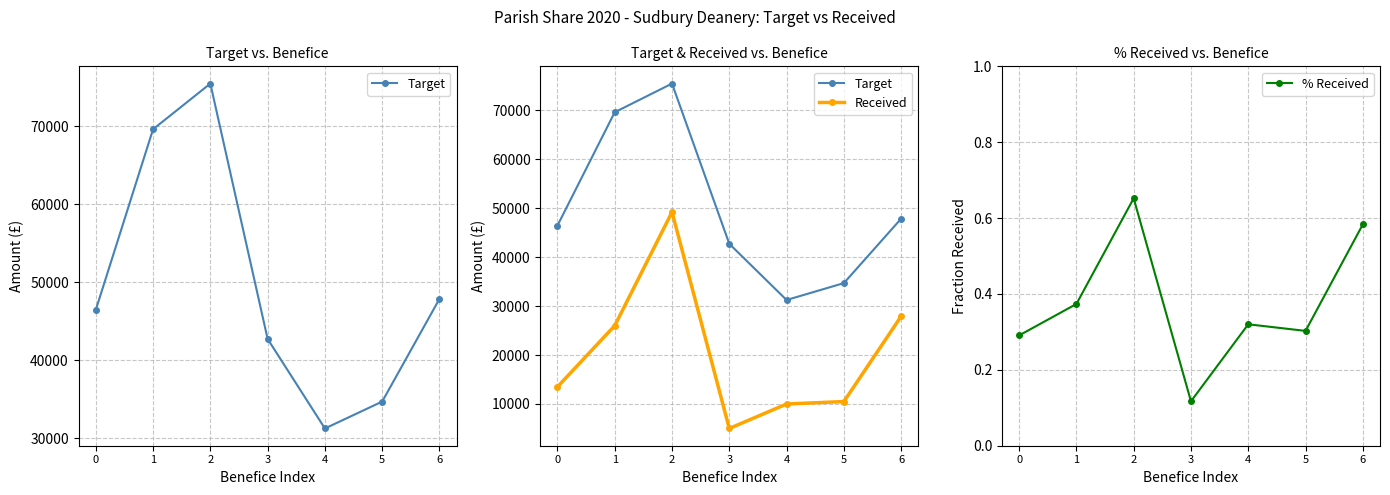

How many data points in Target are less than 46438?

3